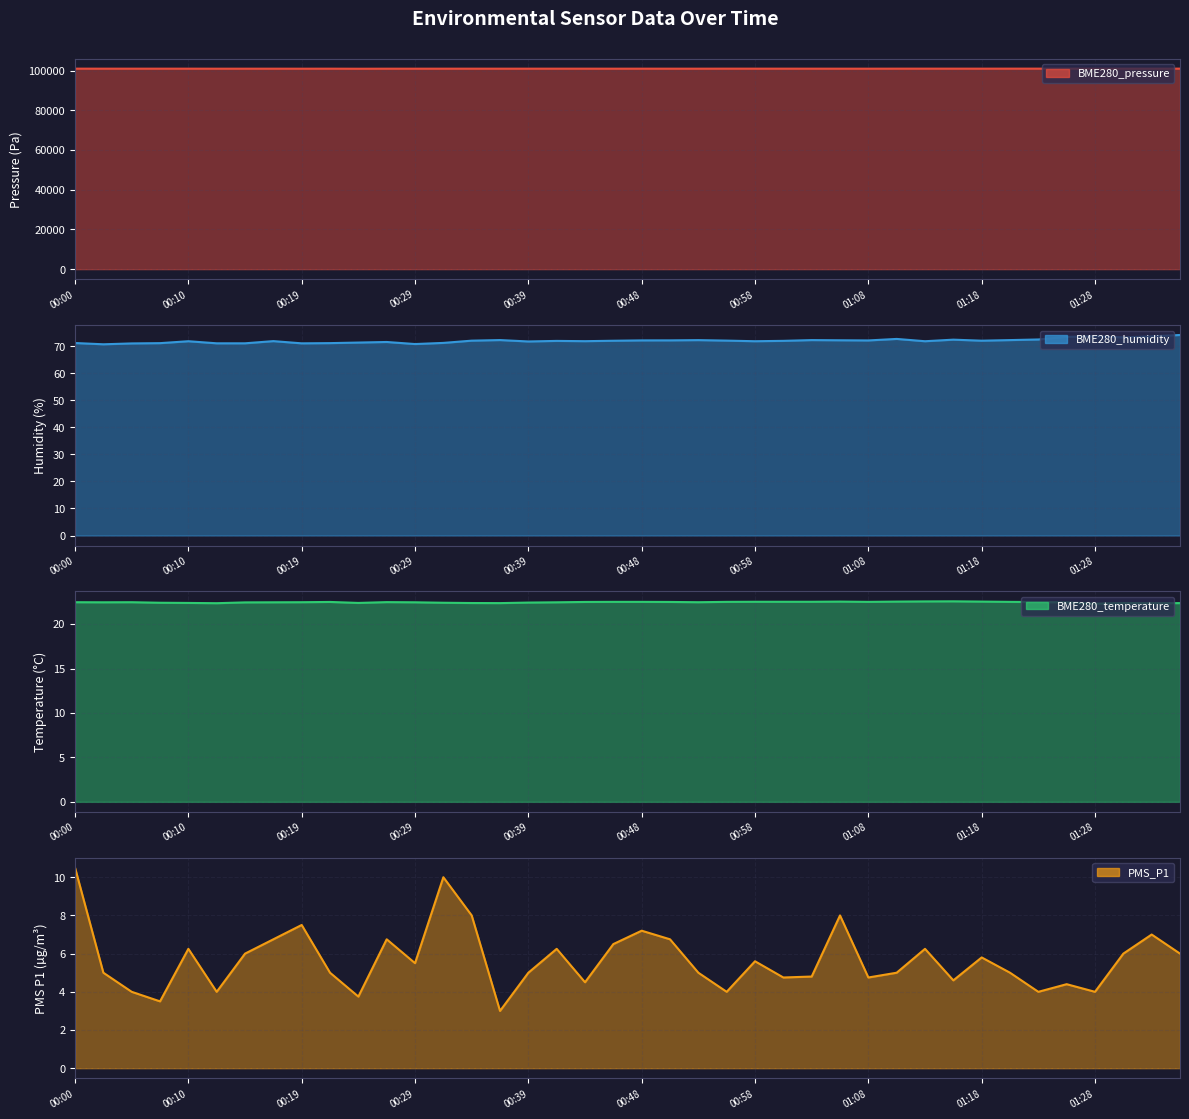

What is the maximum value for PMS_P1?

10.5